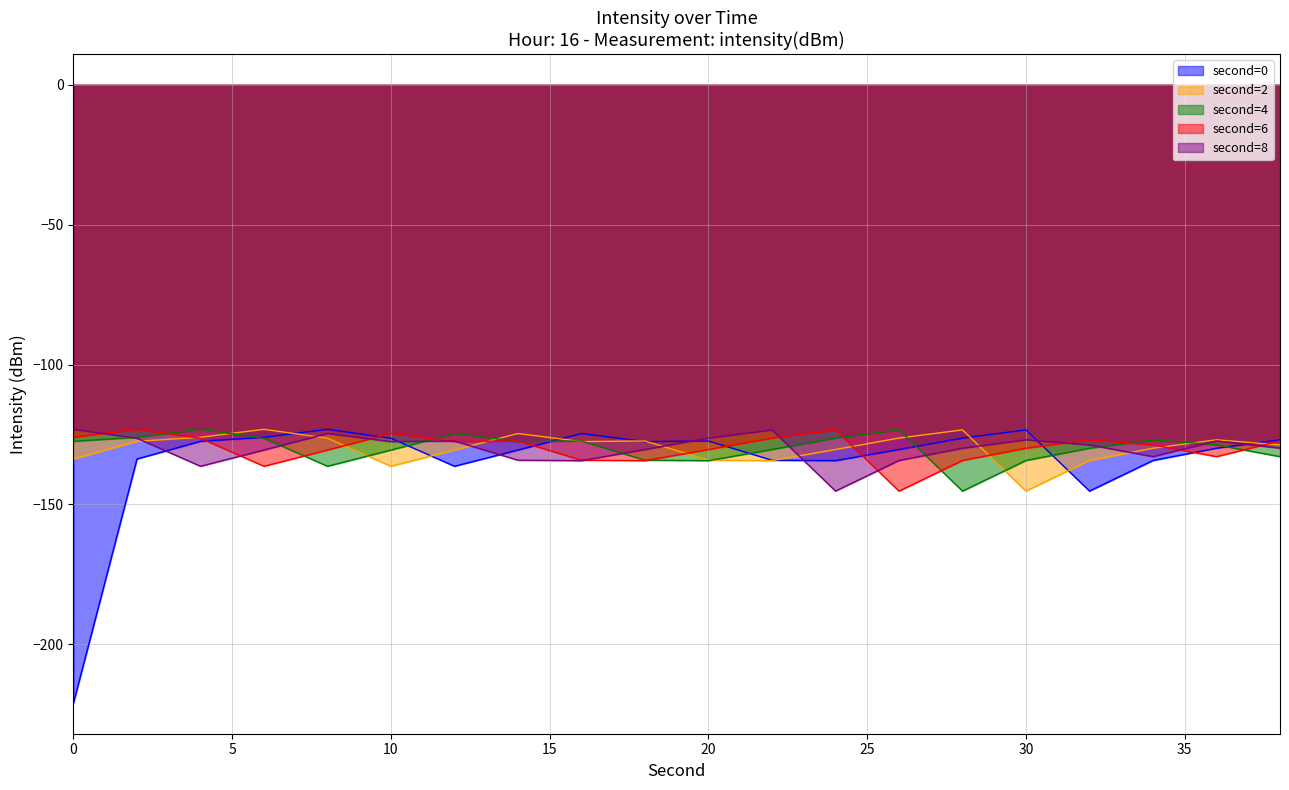

What is the highest value of the second=4 series?

-123.2